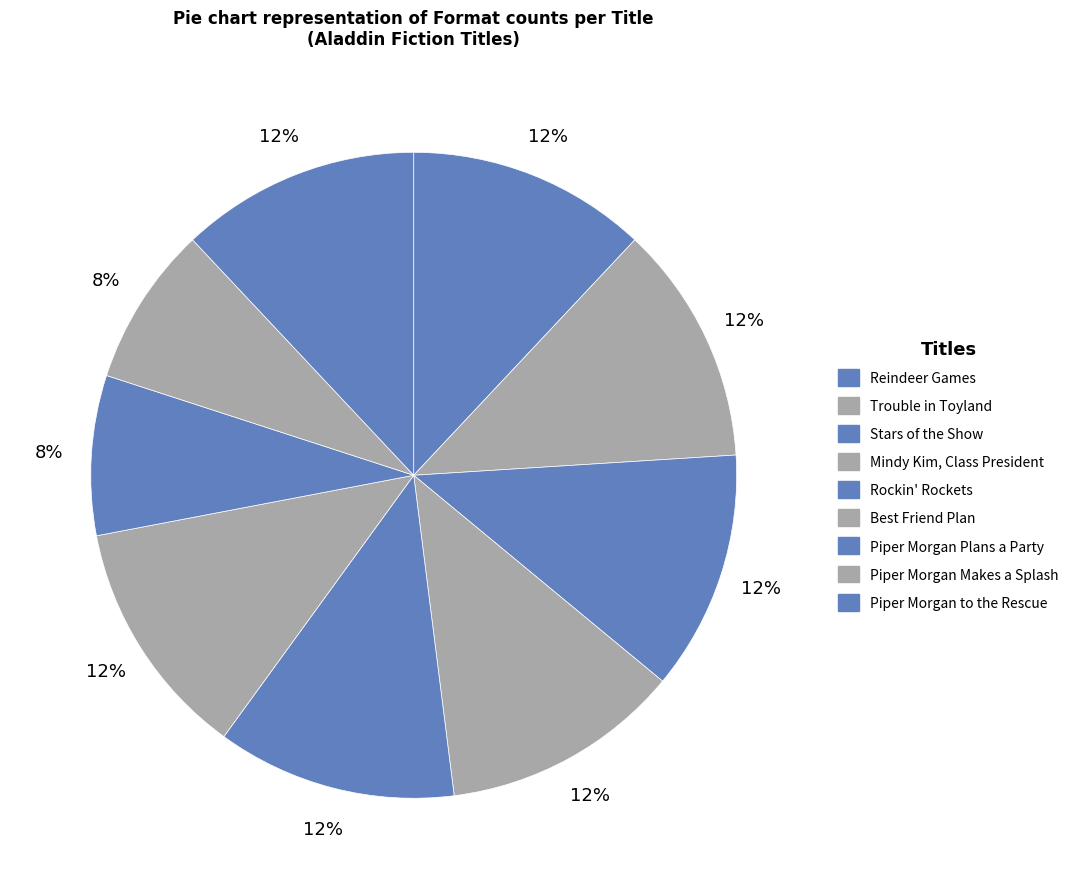

Approximately how many times larger is the value at Best Friend Plan compared to Piper Morgan to the Rescue?

1.0